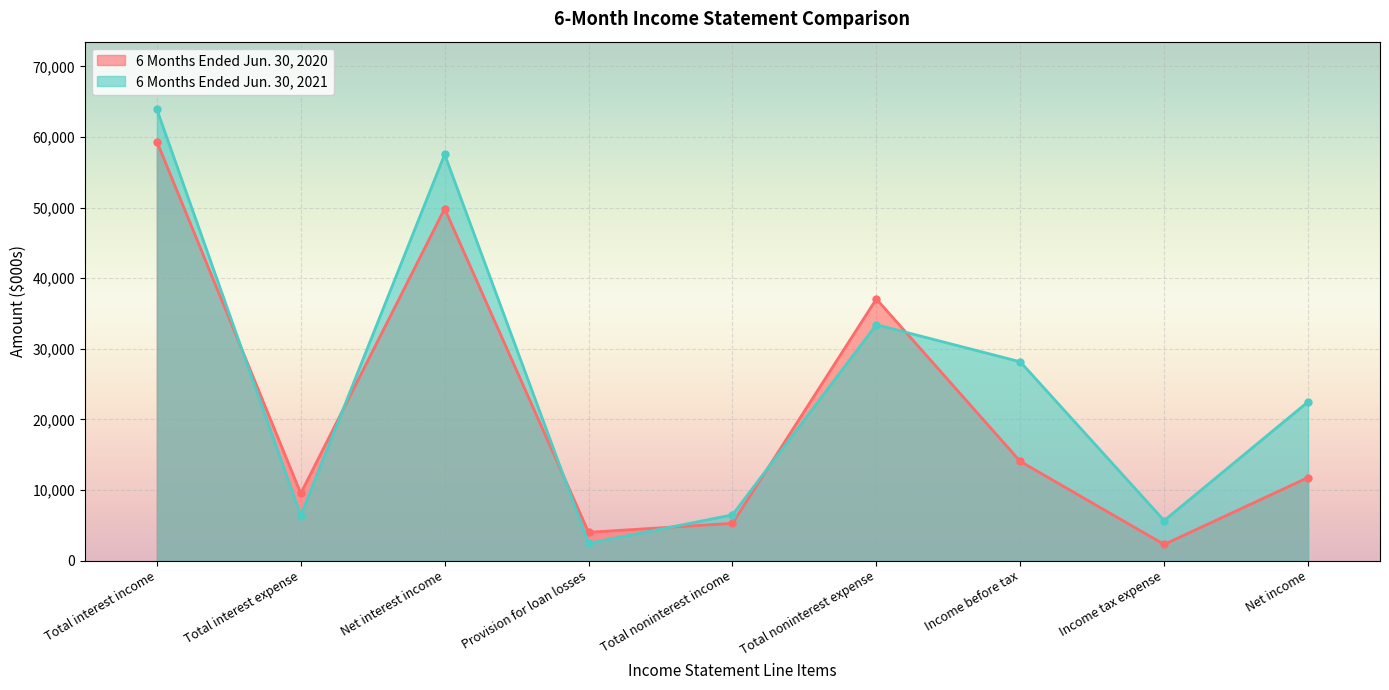

How many lines are shown in the chart?

2